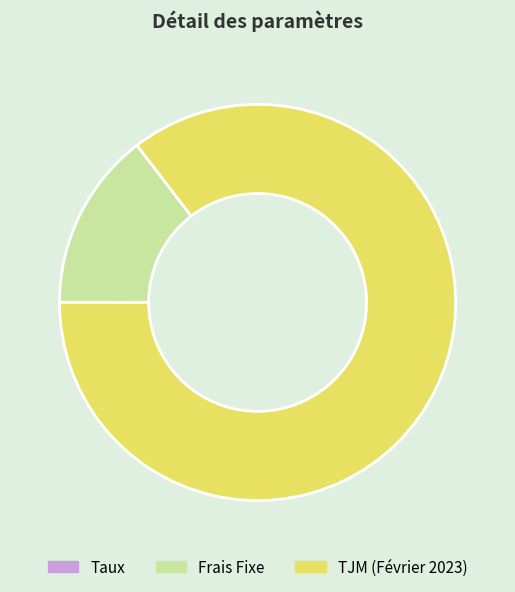

True or false: Frais Fixe accounts for 15% of the total.

True